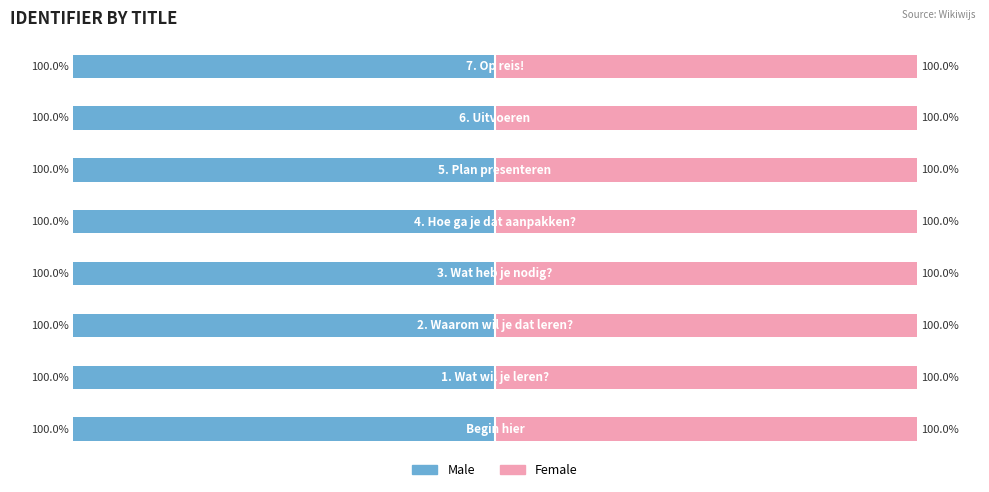

What is the sum of all Male values?

-800.0